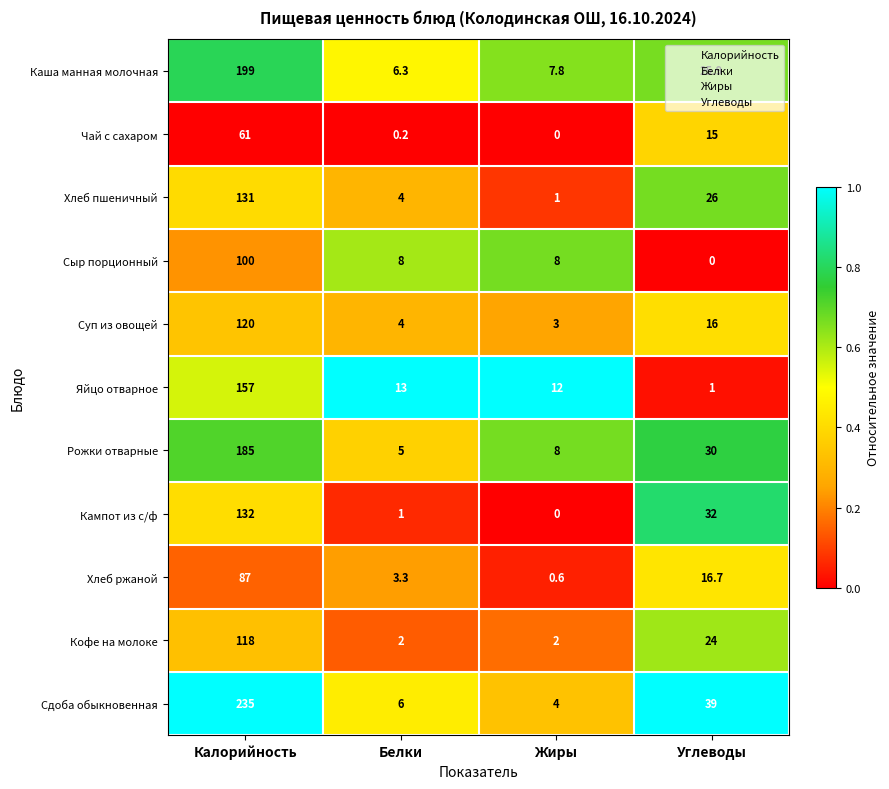

The value of Сыр порционный at Жиры is 8.0. True or false?

True